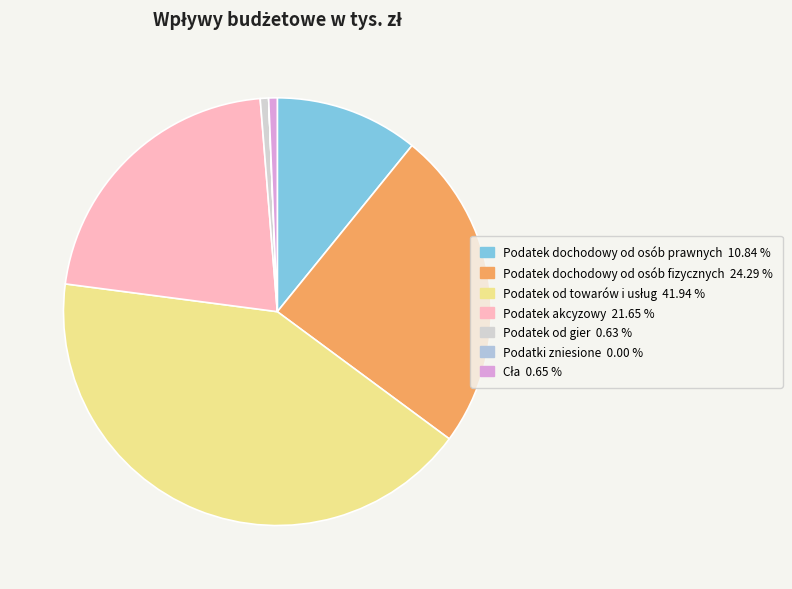

Is the sum of Podatek dochodowy od osób prawnych and Podatek od gier greater than half?

No